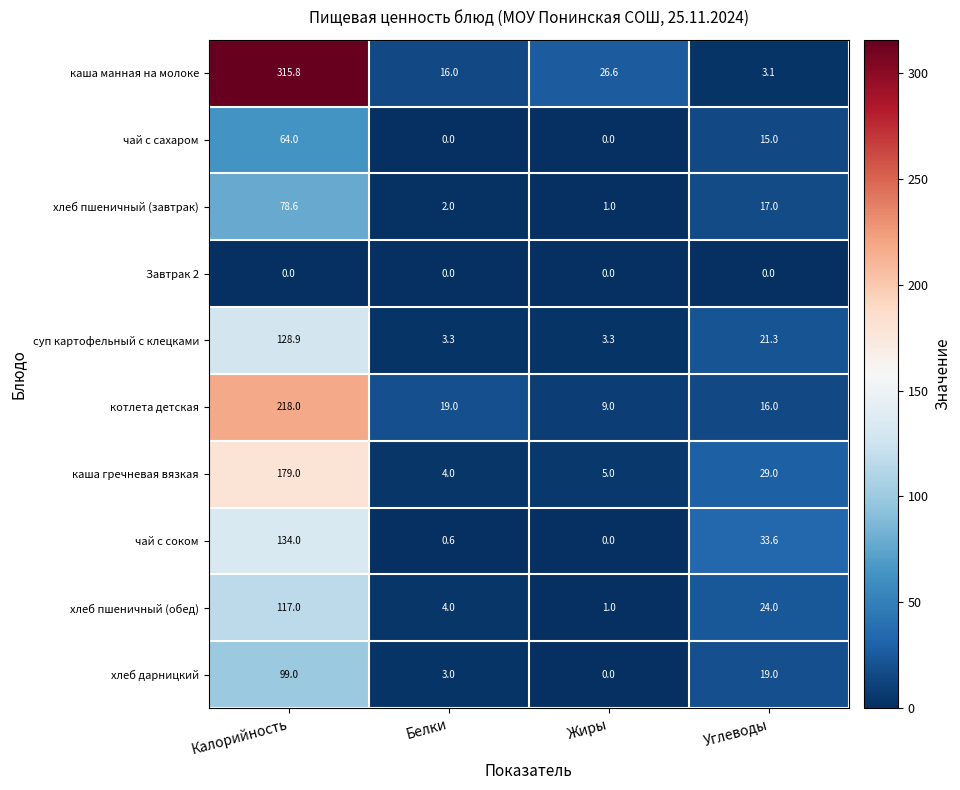

How many categories are shown in the chart?

4